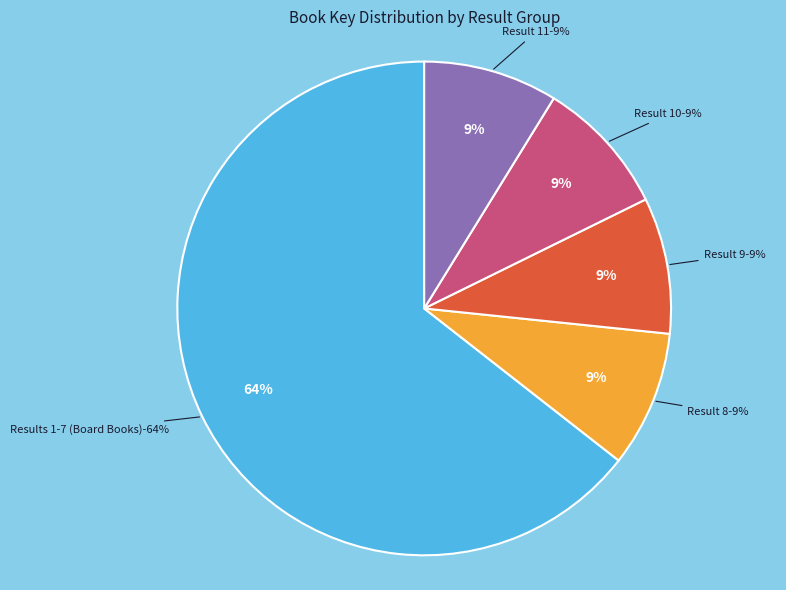

To the nearest percent, what percentage of the pie is 9?

9%